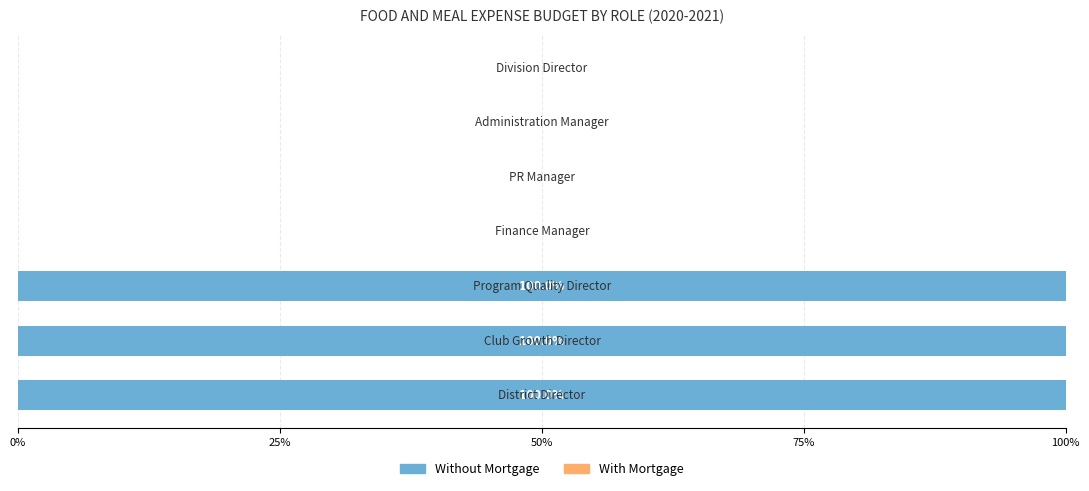

What is the sum of all values?

300